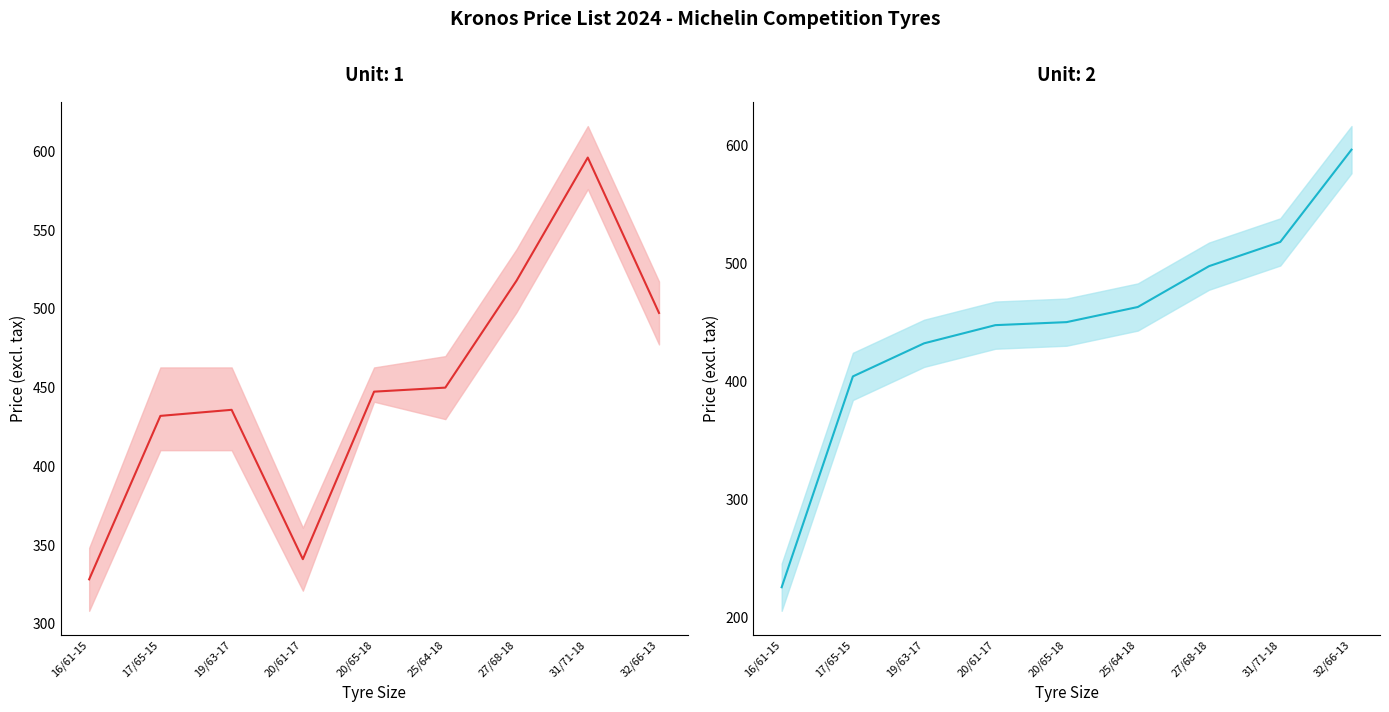

At which label does Avg Price (Unit 2) first exceed 450?

25/64-18